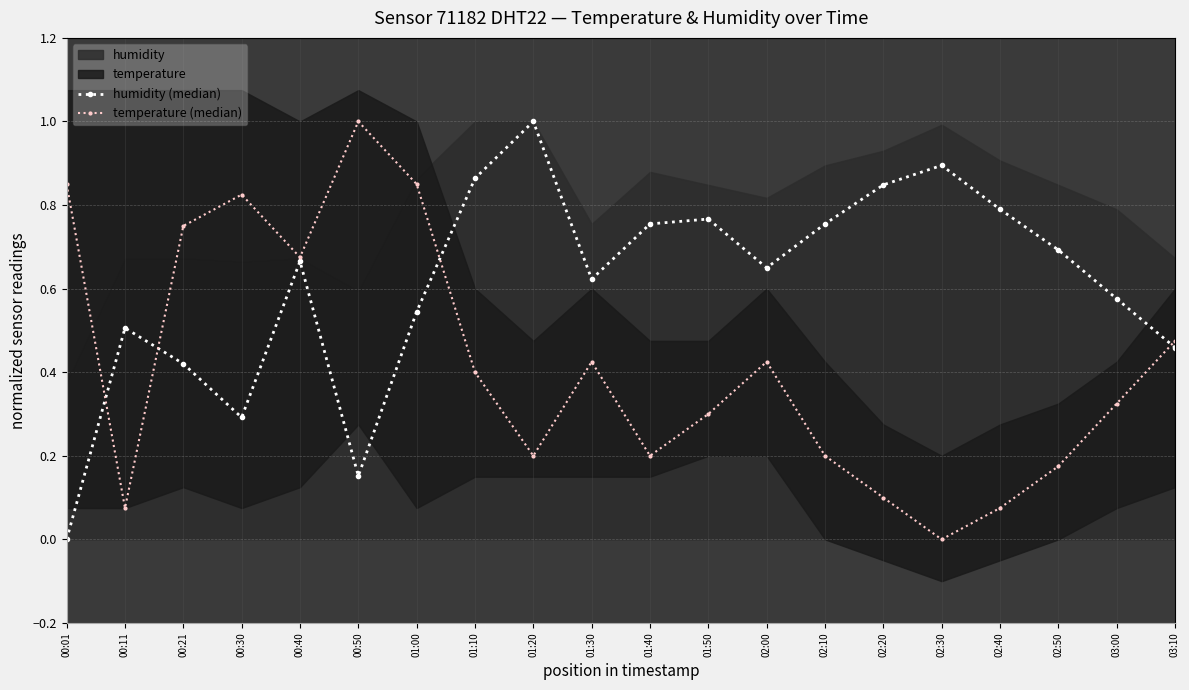

True or false: humidity (median) has a value of 0.3 at 00:30.

True